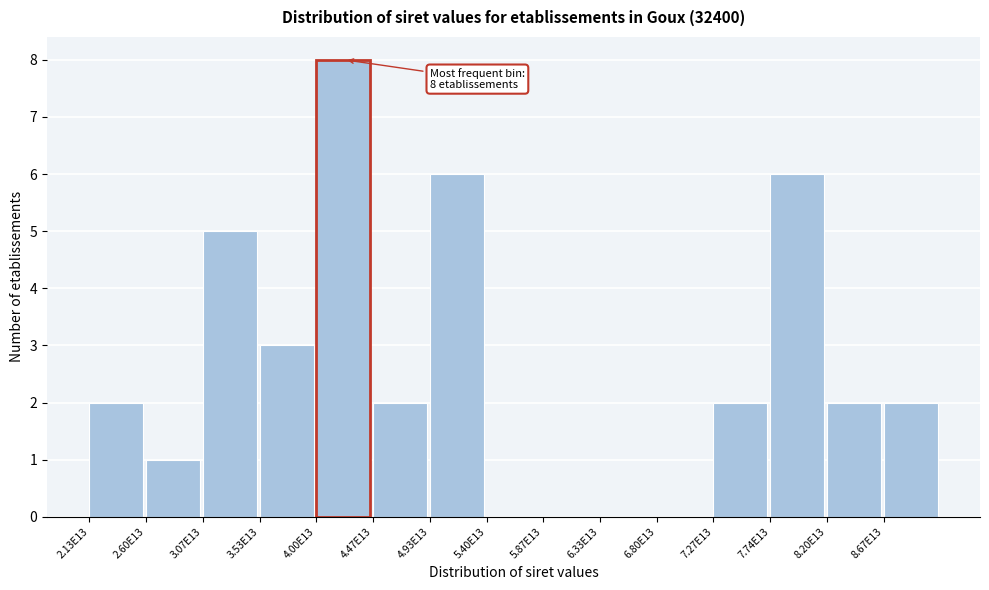

Reading left to right, transcribe all the data shown in this chart.

2.13E13=2	2.60E13=1	3.07E13=5	3.53E13=3	4.00E13=8	4.47E13=2	4.93E13=6	5.40E13=0	5.87E13=0	6.33E13=0	6.80E13=0	7.27E13=2	7.74E13=6	8.20E13=2	8.67E13=2